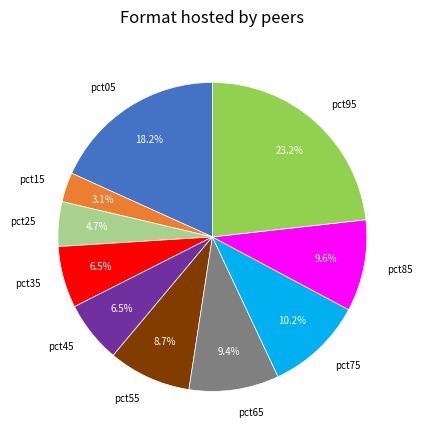

Is it true that pct05 is 18% of the pie?

True